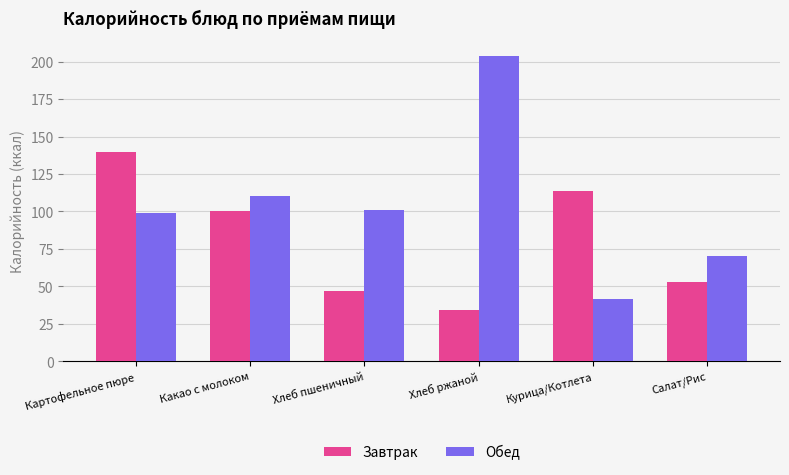

What value does the Обед series have at Хлеб пшеничный?

101.0